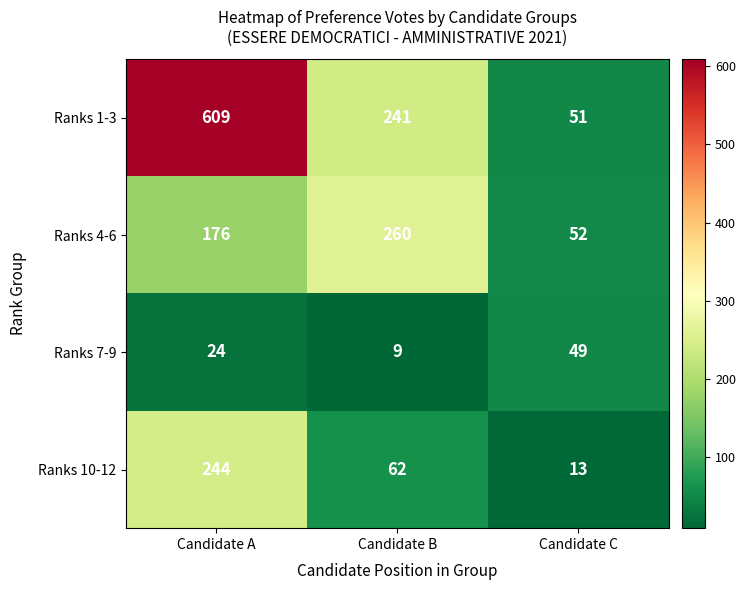

What is the greatest value displayed?

609